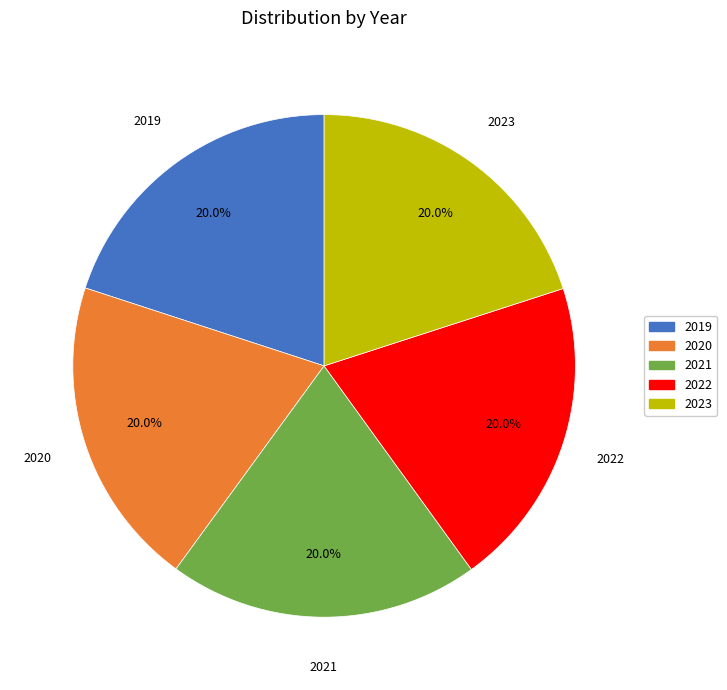

To the nearest percent, what is the average slice percentage?

20%